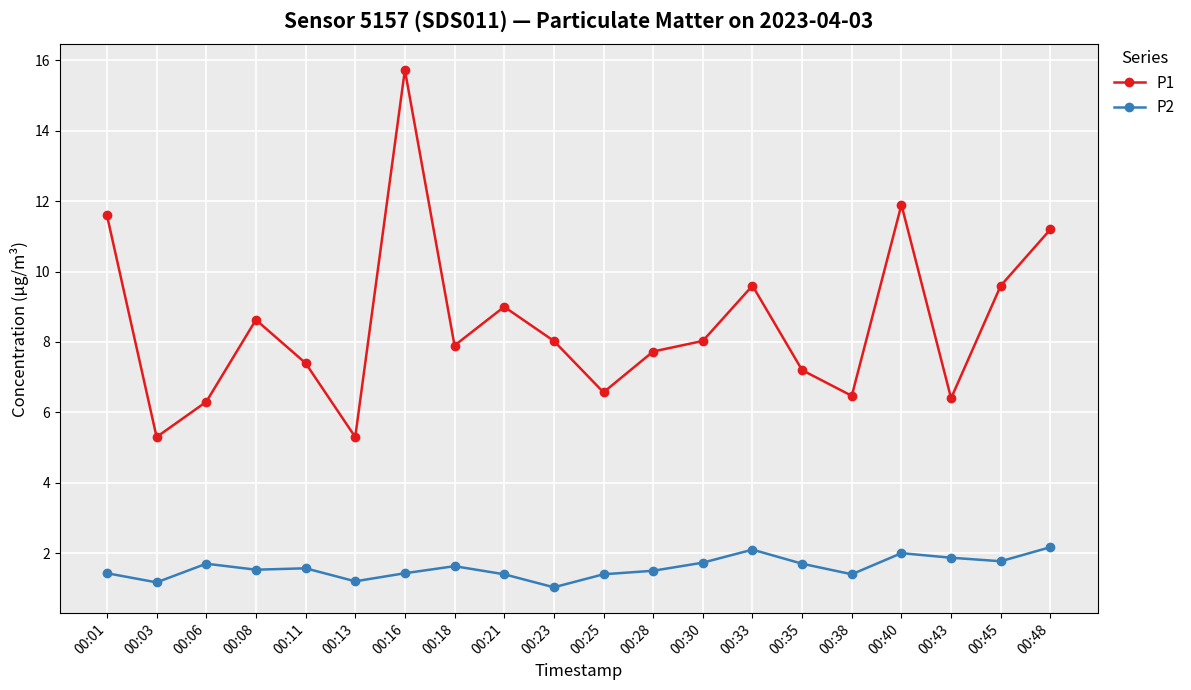

What are all the series names shown in the legend?

P1, P2